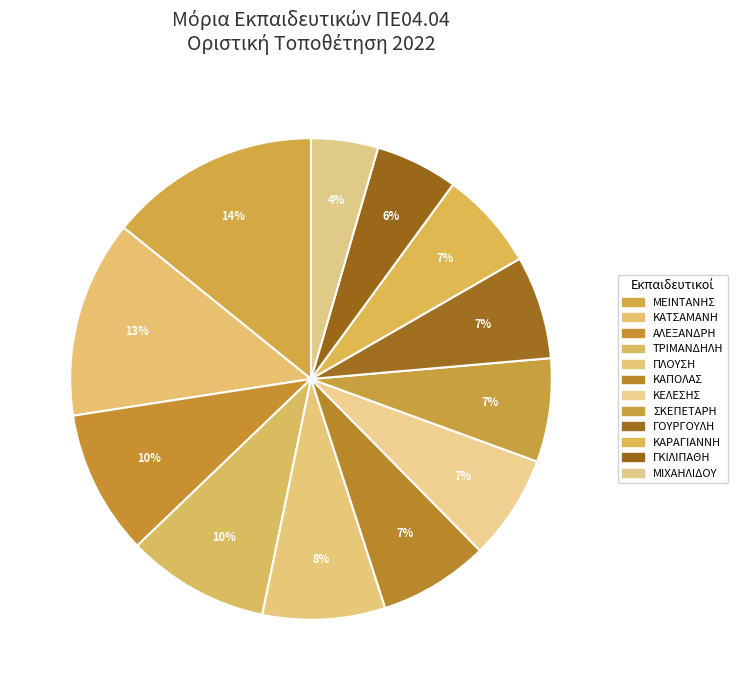

To the nearest percent, what portion does ΚΕΛΕΣΗΣ represent?

7%